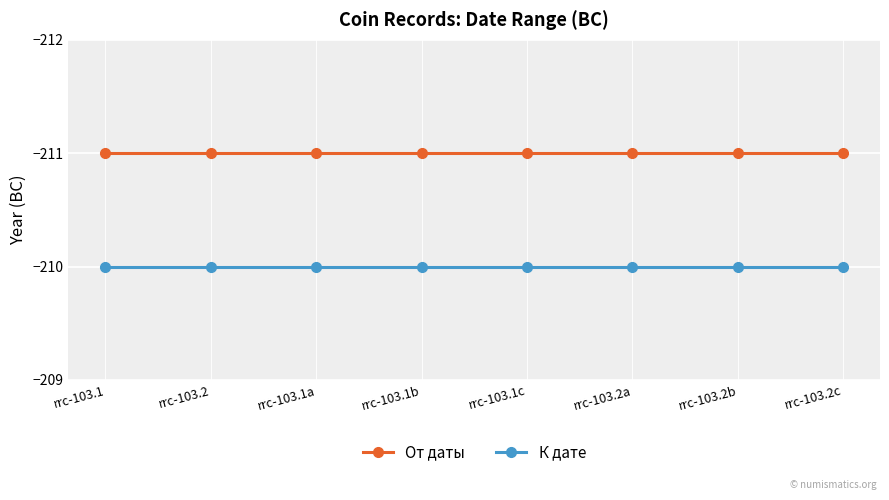

At which label is К дате closest to -210?

rrc-103.1